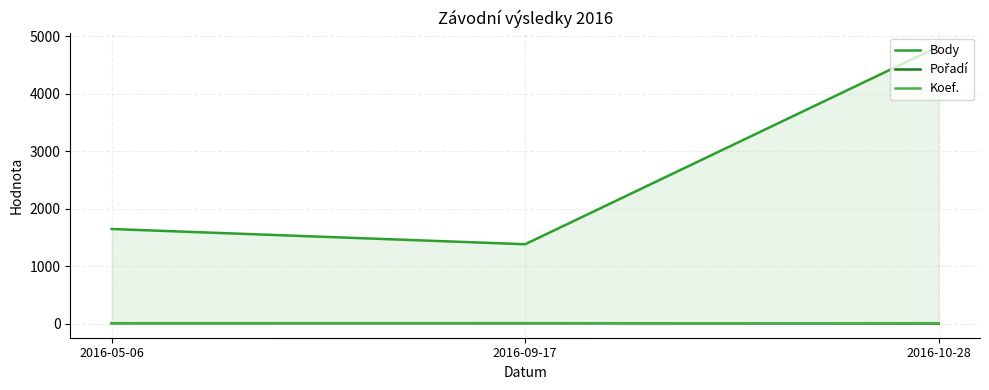

Reading left to right, extract all data points from this chart.

Body: 1650	1385	4824
Pořadí: 11	12	6
Koef.: 7	7	12